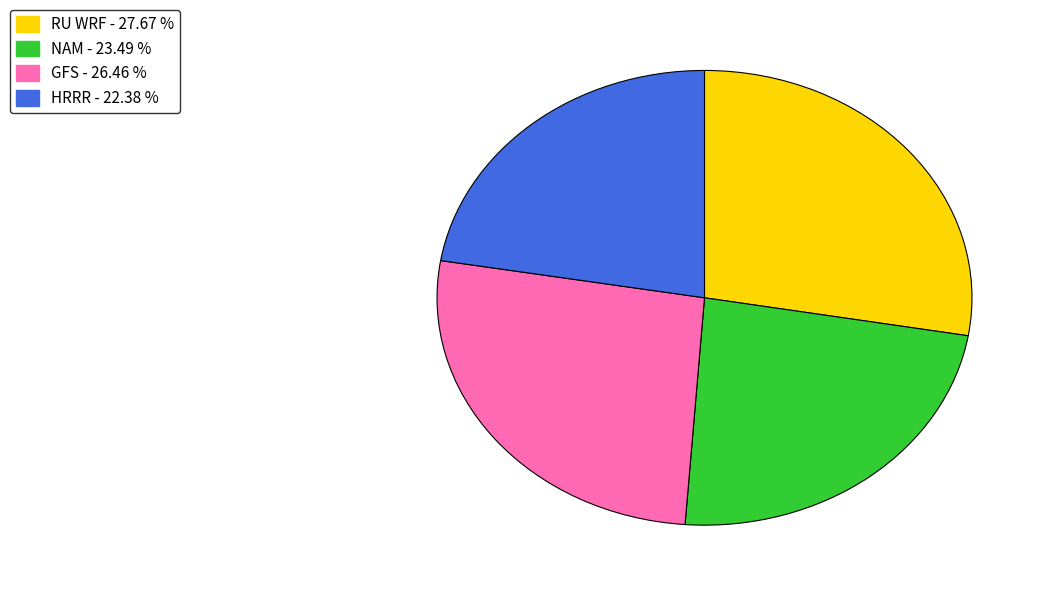

Is it true that HRRR is 22% of the pie?

True